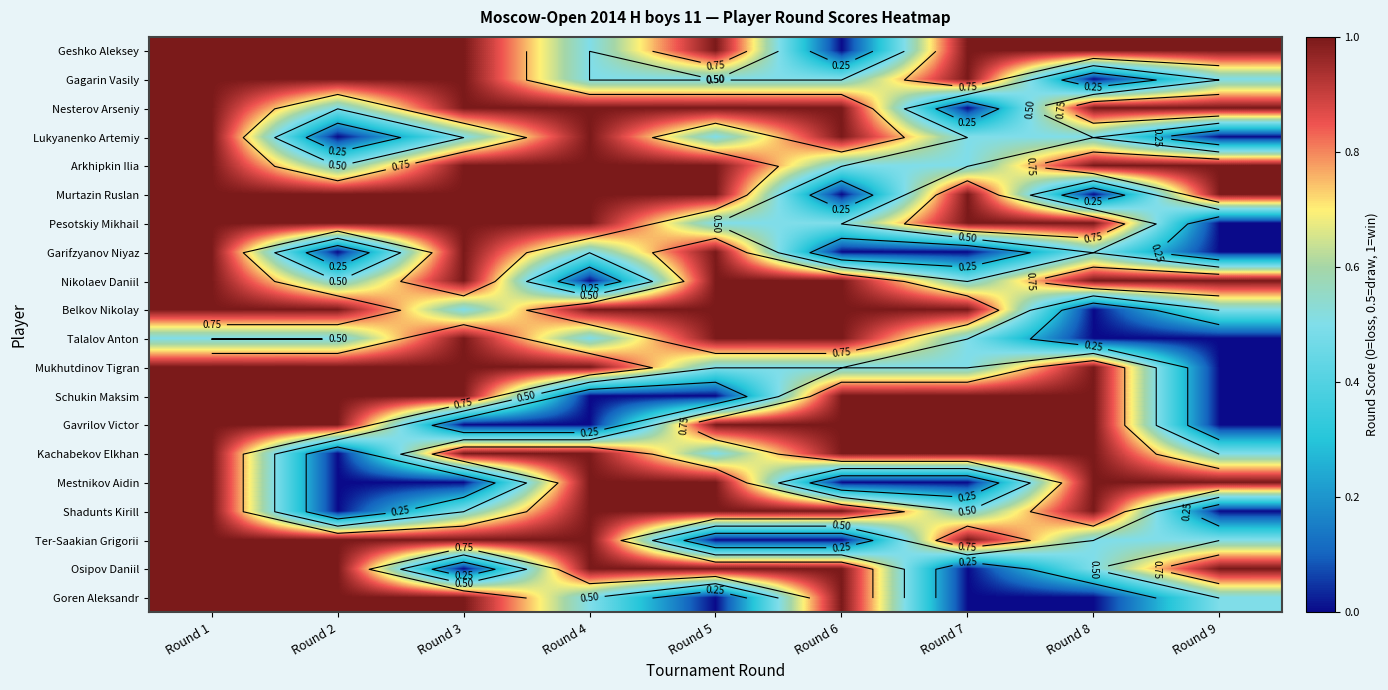

Is it true that Schukin Maksim equals 0.0 at Round 4?

True